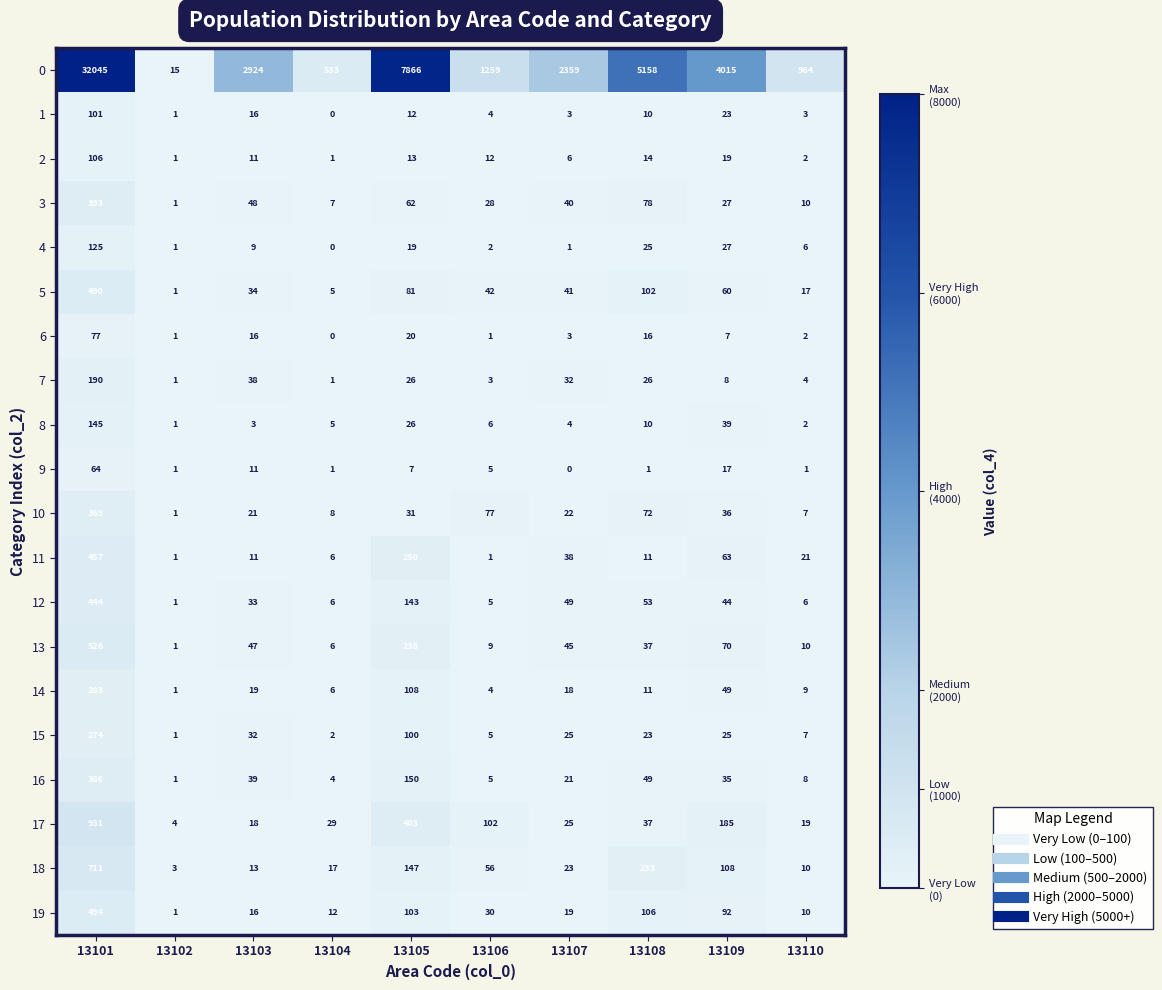

Rank the categories by 17 value from lowest to highest.

13102, 13103, 13110, 13107, 13104, 13108, 13106, 13109, 13105, 13101